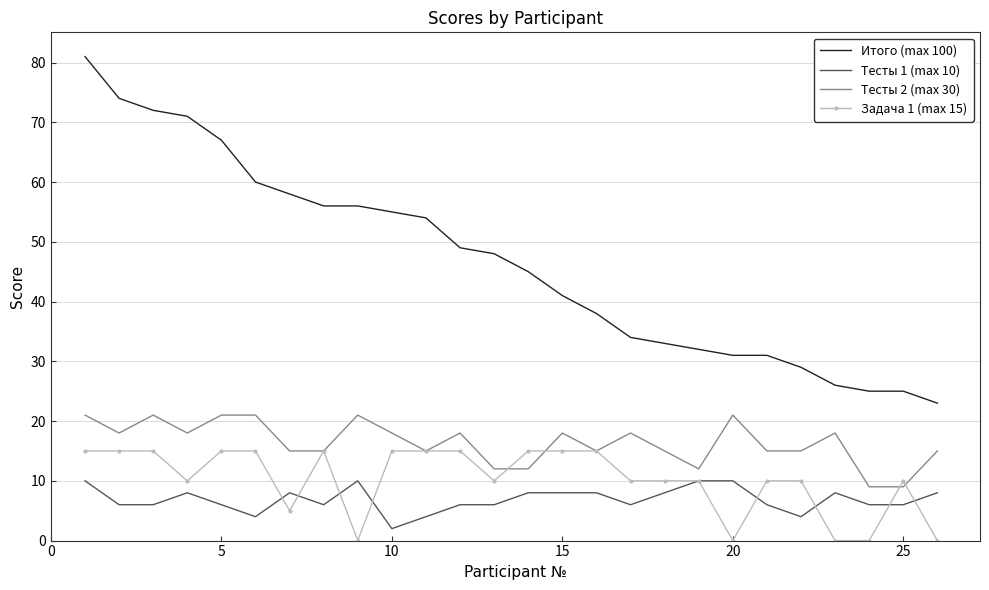

True or false: Задача 1 (max 15) and Тесты 2 (max 30) intersect in this chart.

True